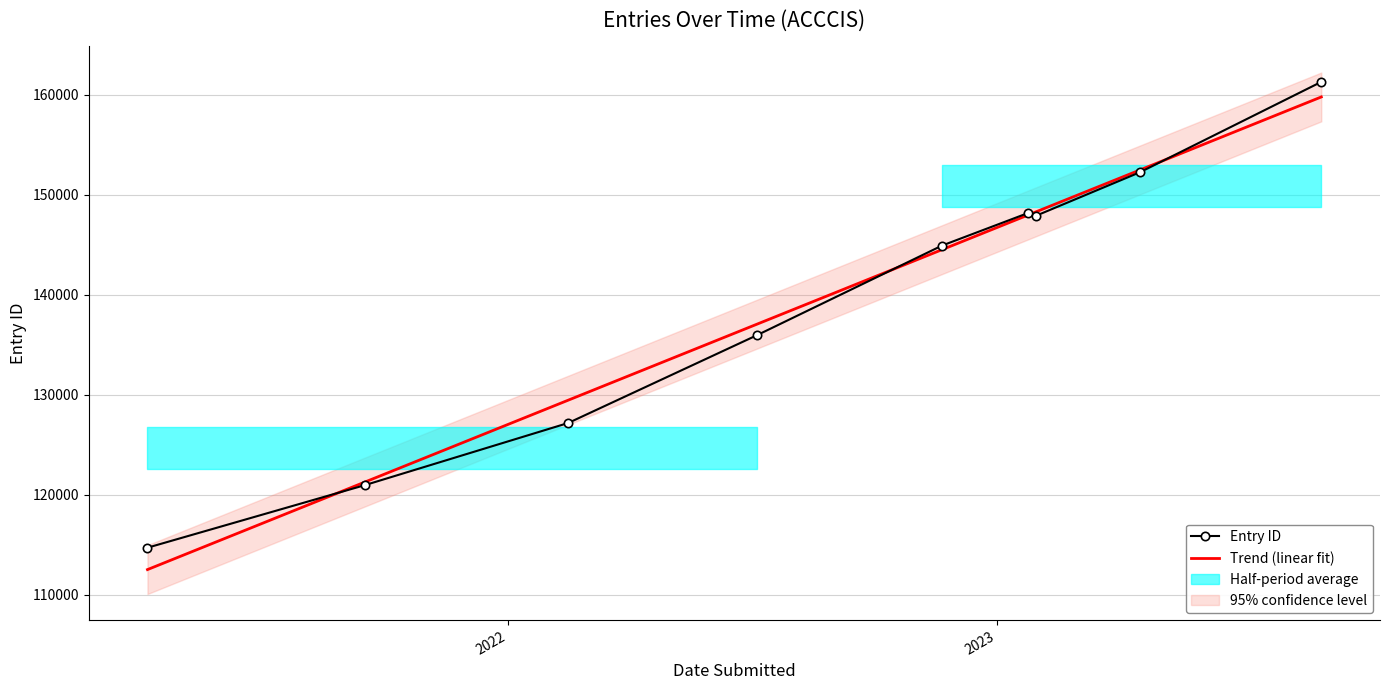

What is the highest value of the Entry ID series?

161272.0